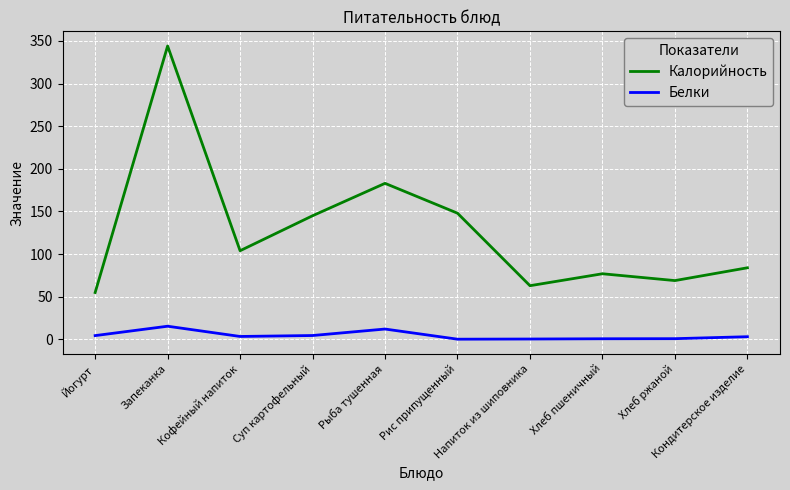

Which series has the largest total across all categories?

Калорийность